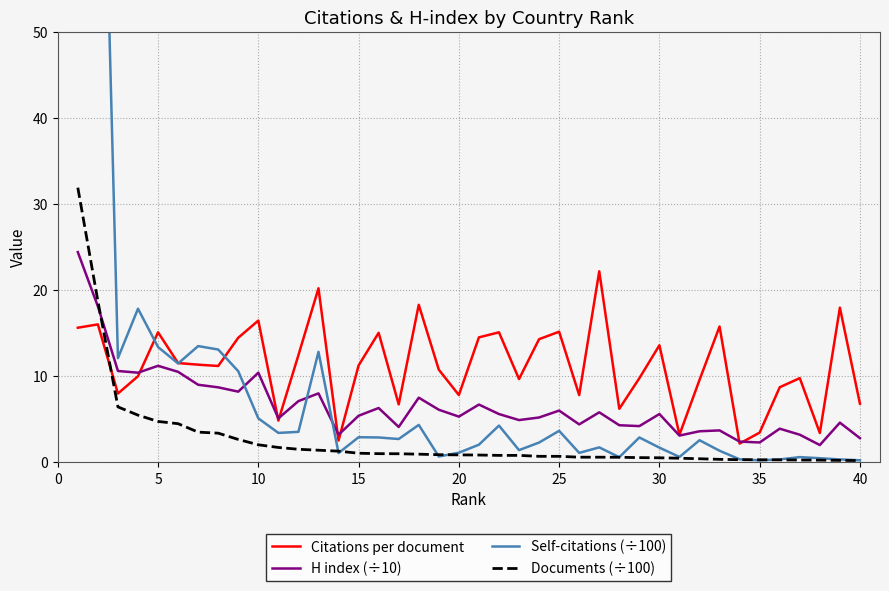

Is it true that Documents (÷100) equals 2.9 at 20?

False